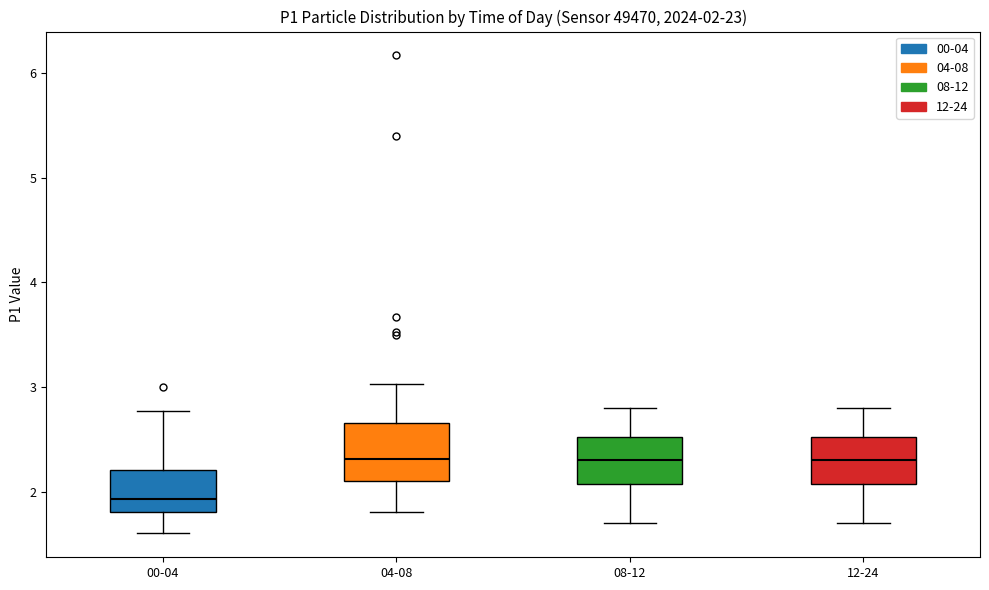

Which box is the tallest, from its lower edge to its upper edge?

04-08